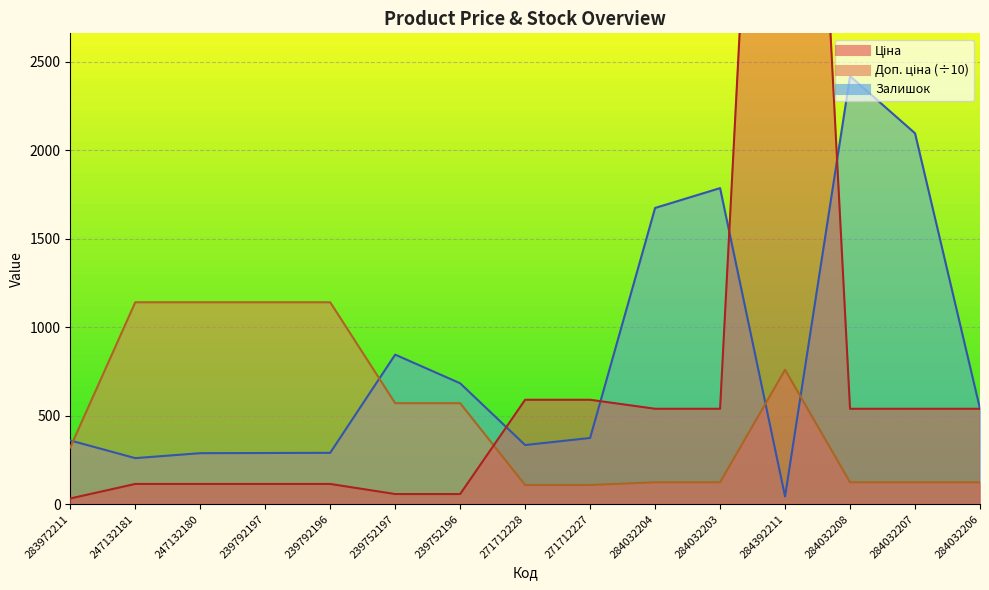

What are all the series names shown in the legend?

Ціна, Доп. ціна, Залишок